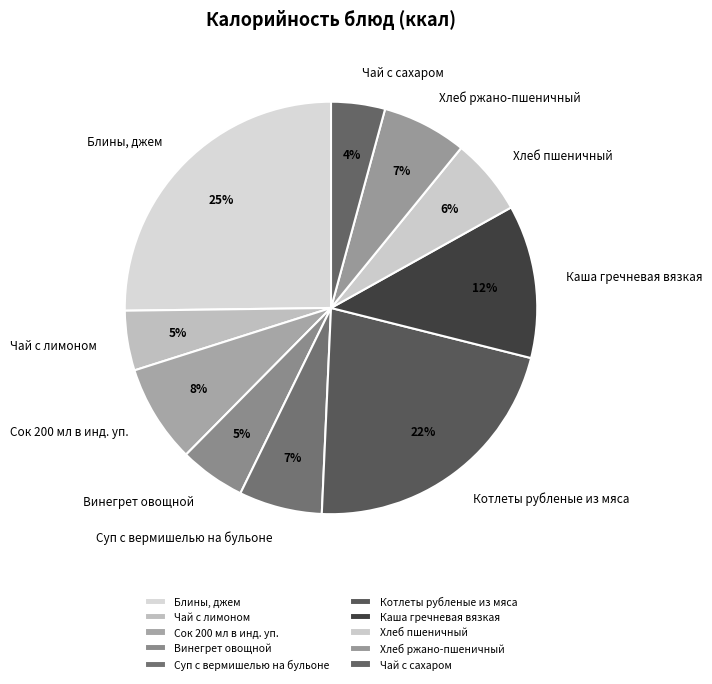

Do Чай с лимоном and Чай с сахаром together represent more than half of the pie?

No